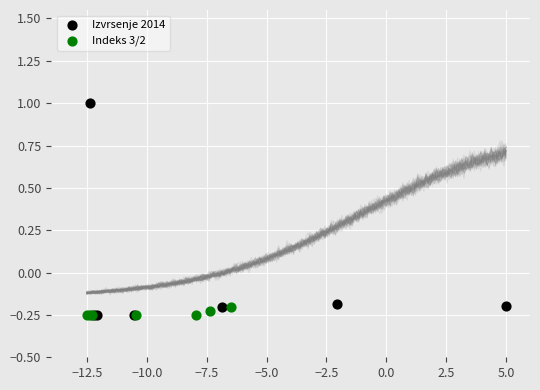

Which series contains the highest Y value?

Izvrsenje 2014